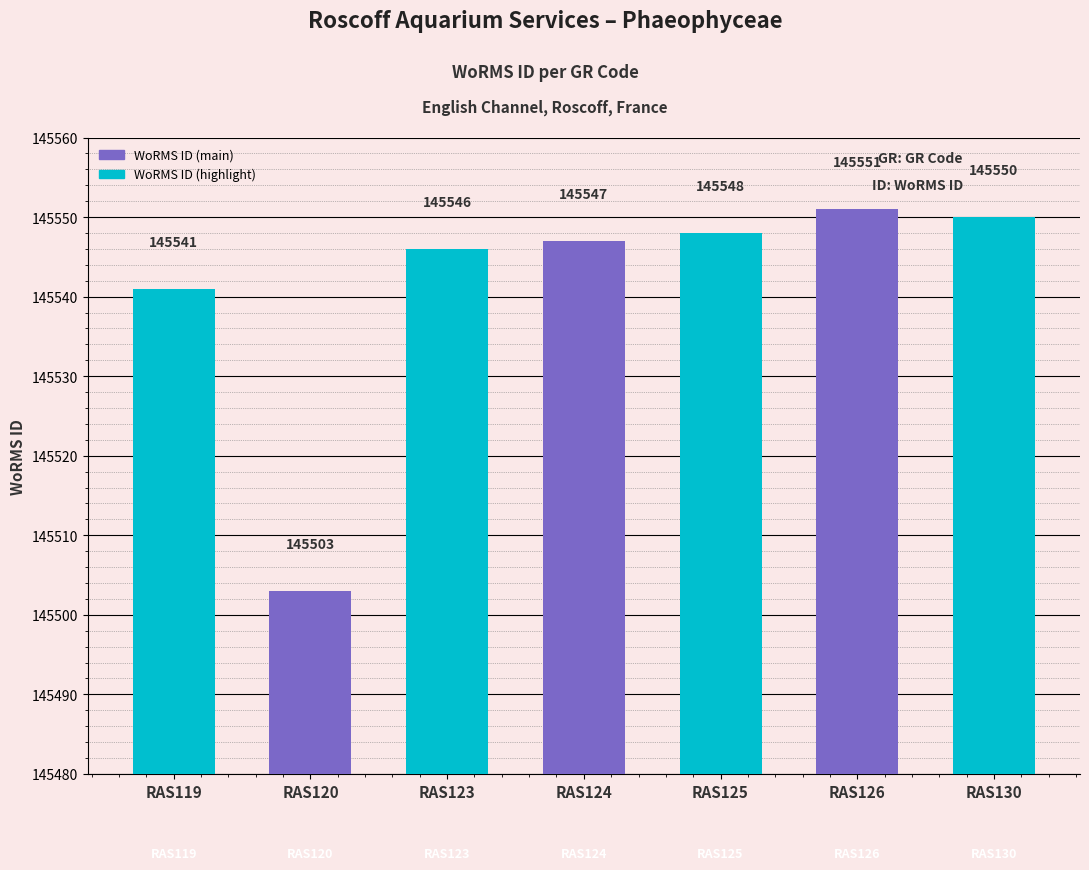

List the labels in order of value, largest first.

RAS126, RAS130, RAS125, RAS124, RAS123, RAS119, RAS120